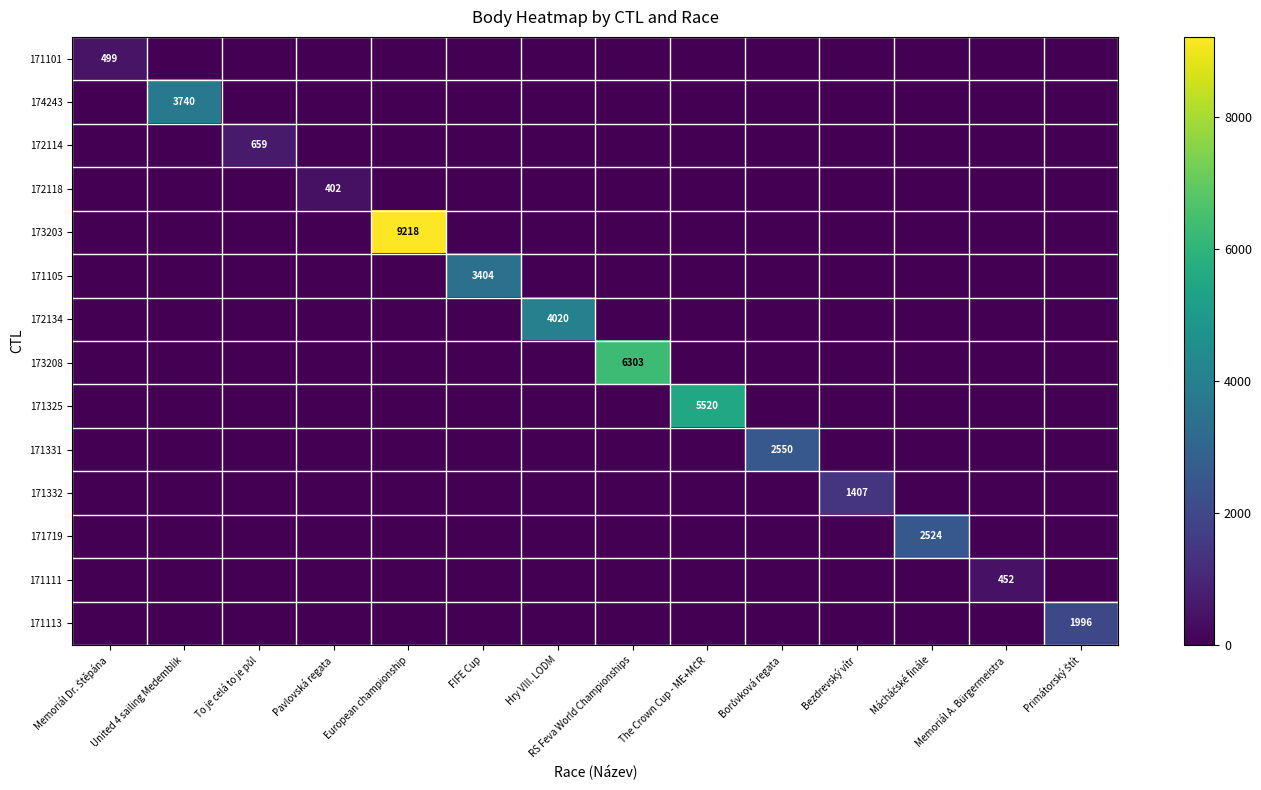

At which label is 174243 closest to 1870?

Memoriál Dr. Štěpána